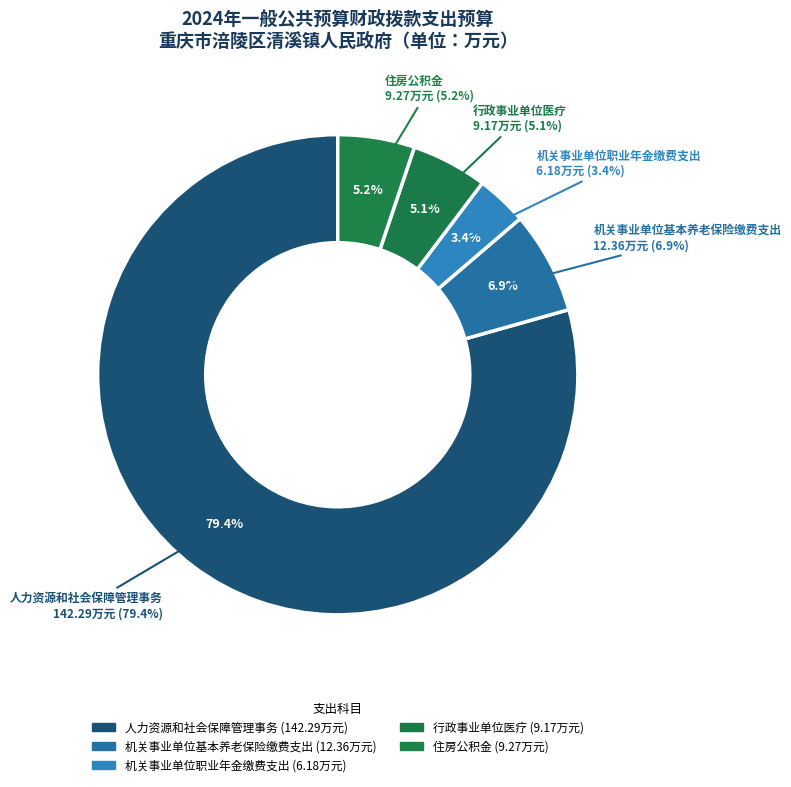

How many slices are in this pie chart?

5